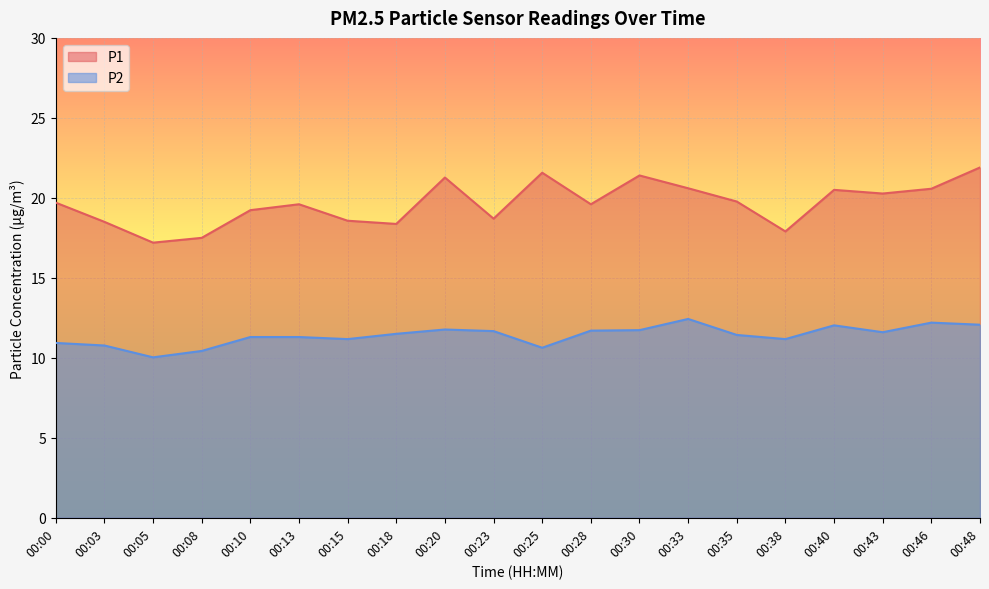

What is the smallest value displayed?

10.0